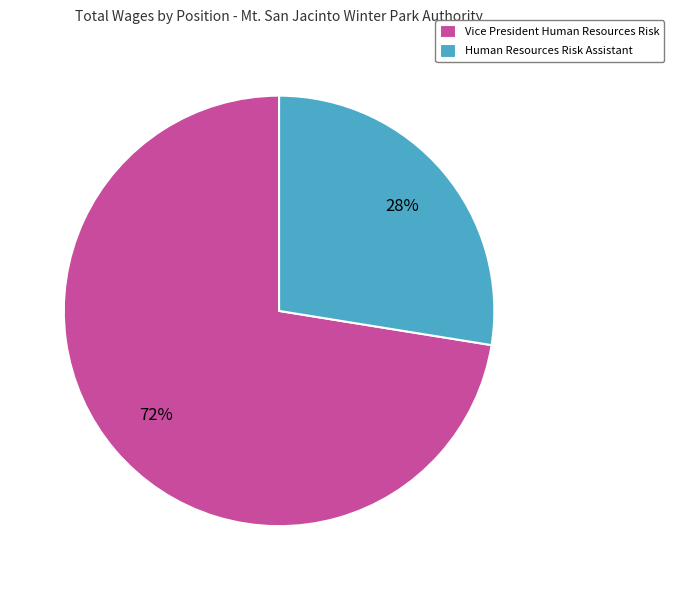

Do Human Resources Risk Assistant and Vice President Human Resources Risk together represent more than half of the pie?

Yes